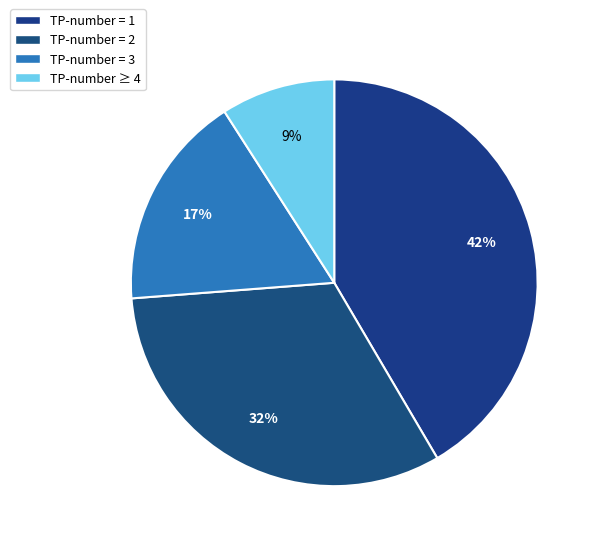

How many segments does this pie chart have?

4